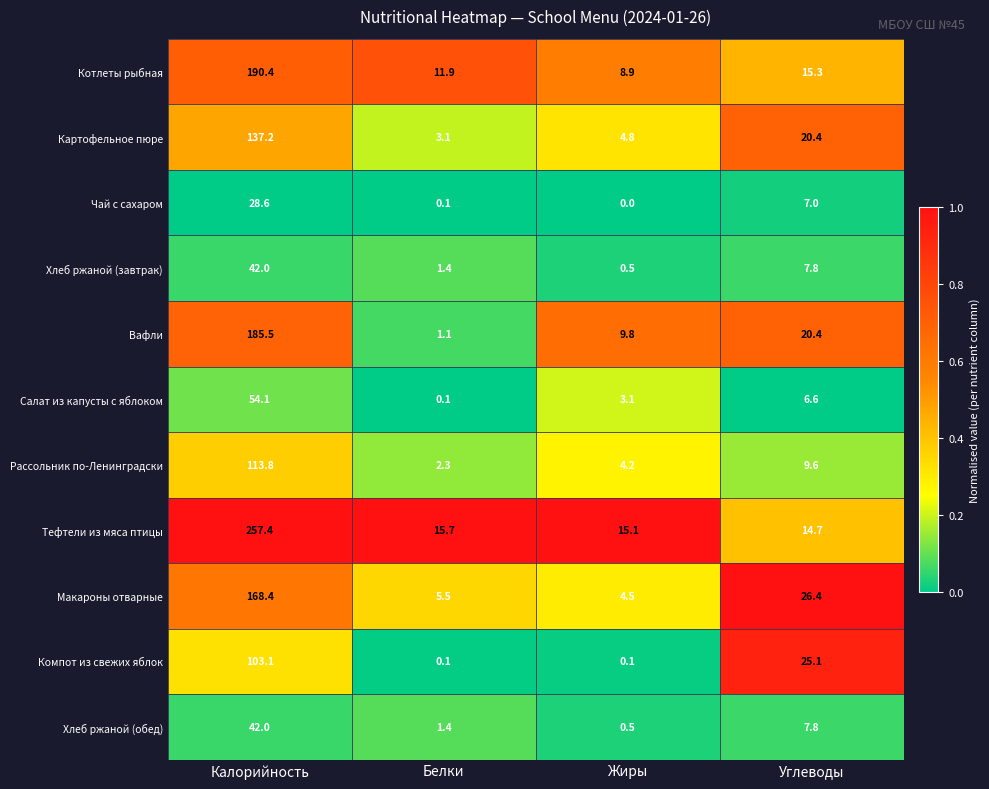

At how many categories does at least one series exceed 0?

4